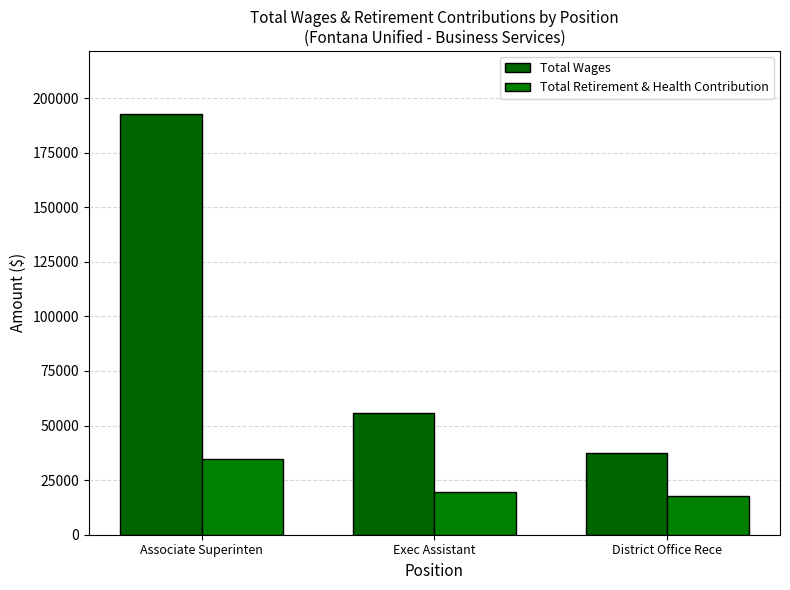

True or false: Total Wages has a value of 278021 at Associate Superinten.

False